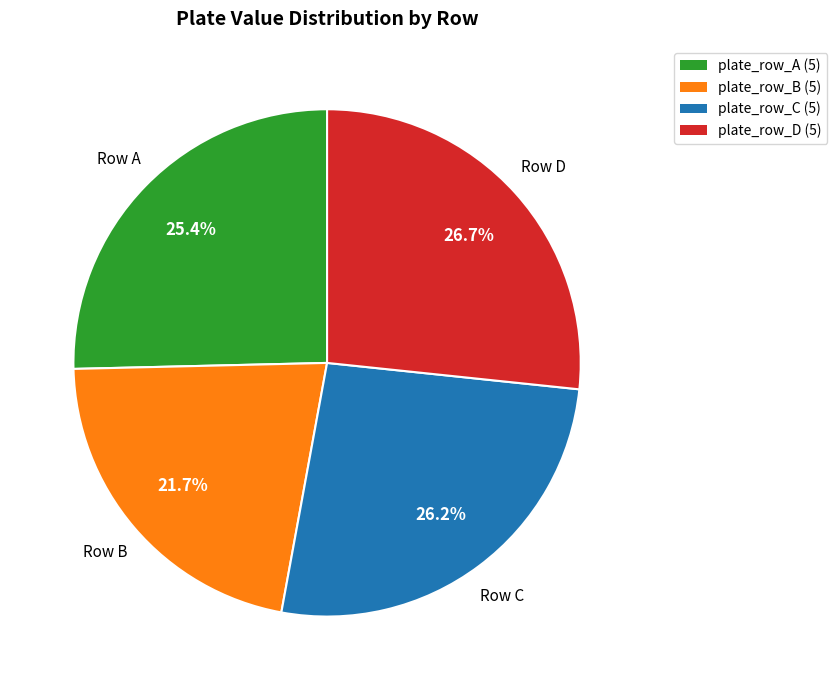

Between plate_row_B and plate_row_D, which is larger?

plate_row_D